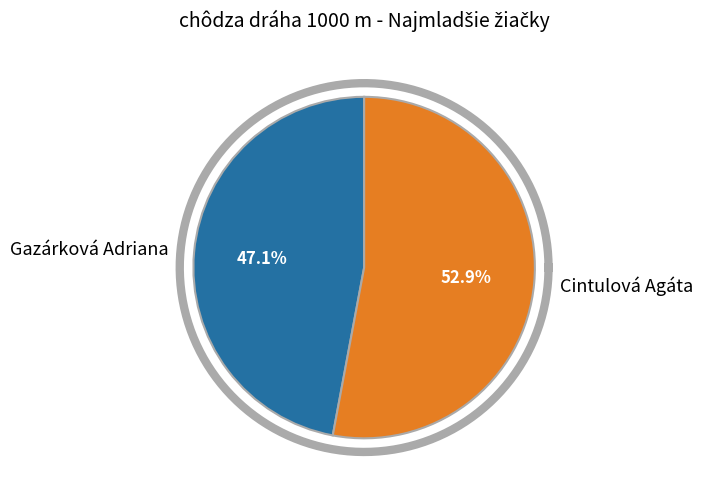

To the nearest percent, what percentage of the pie is Cintulová Agáta?

53%